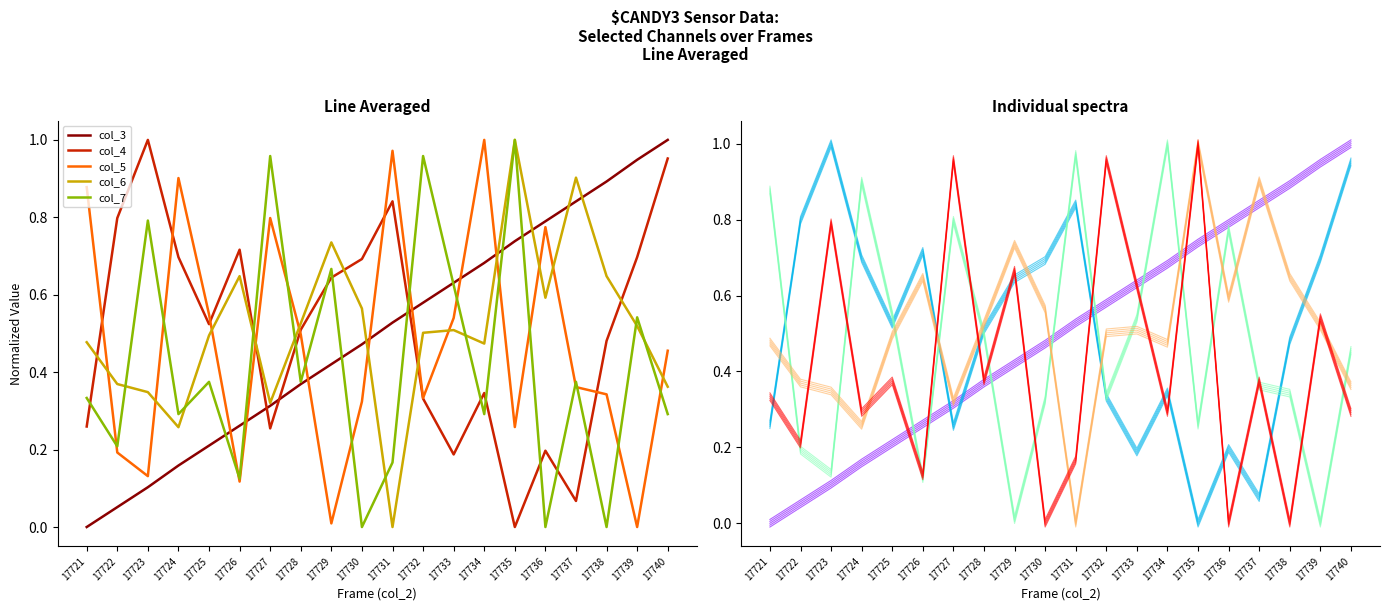

What is the sum of all col_3 values?

10.0